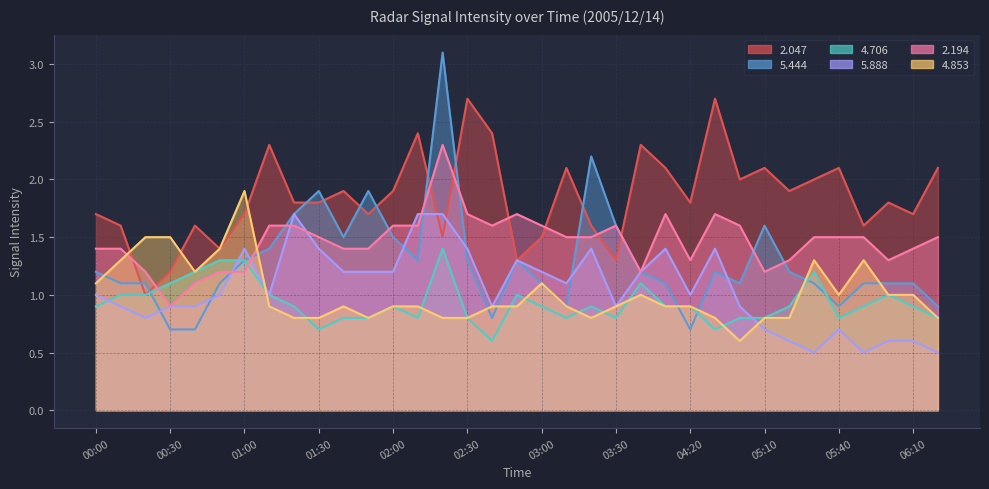

Which category has the highest value in the 5.888 series?

01:20